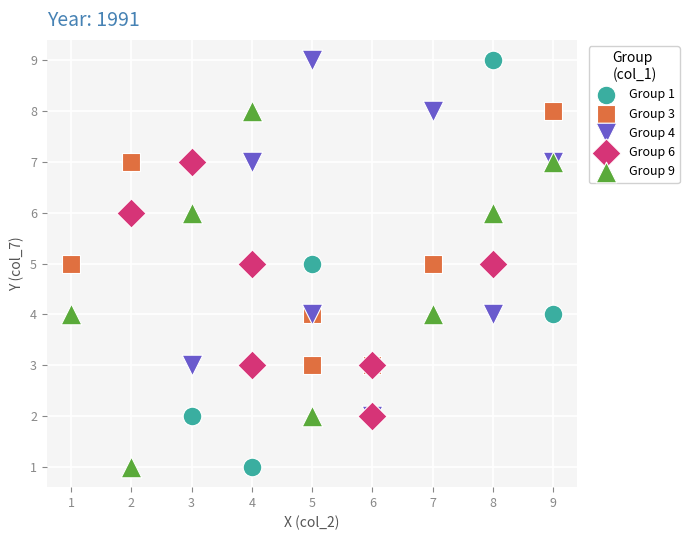

Which series has the widest spread of Y values?

Group 1